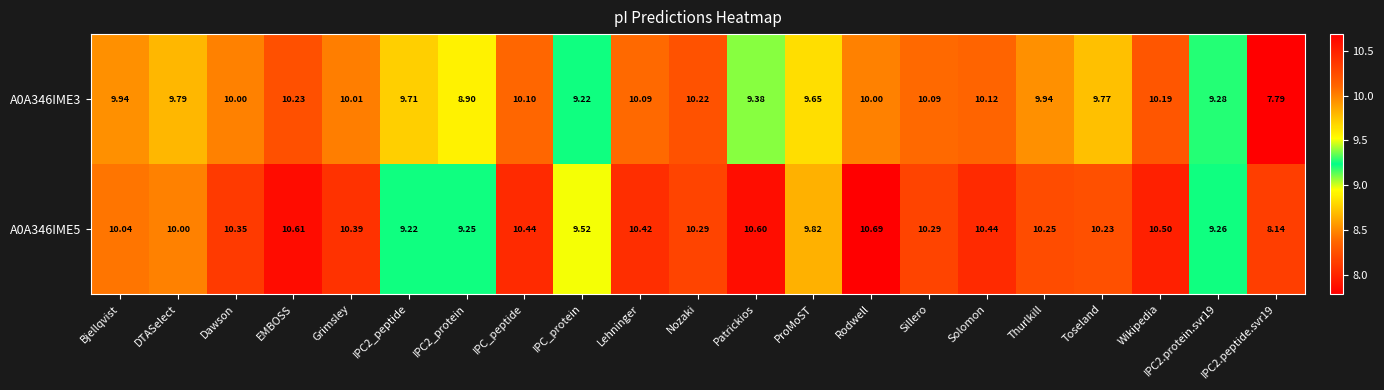

At which category does the chart reach its minimum across all series?

IPC2.peptide.svr19